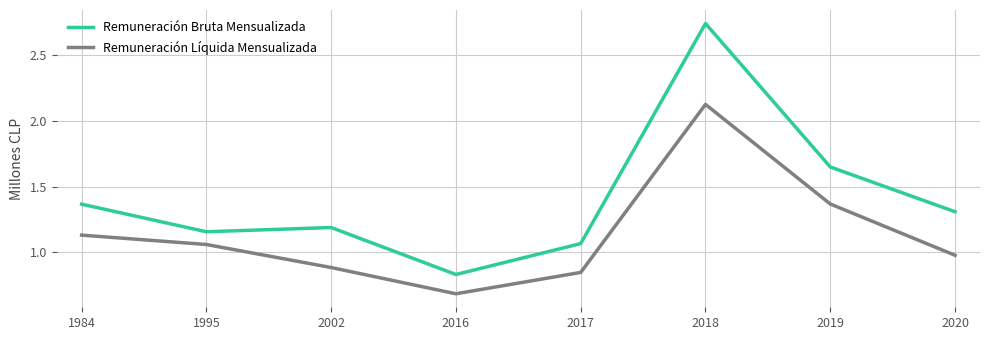

At which category does the chart reach its peak across all series?

2018